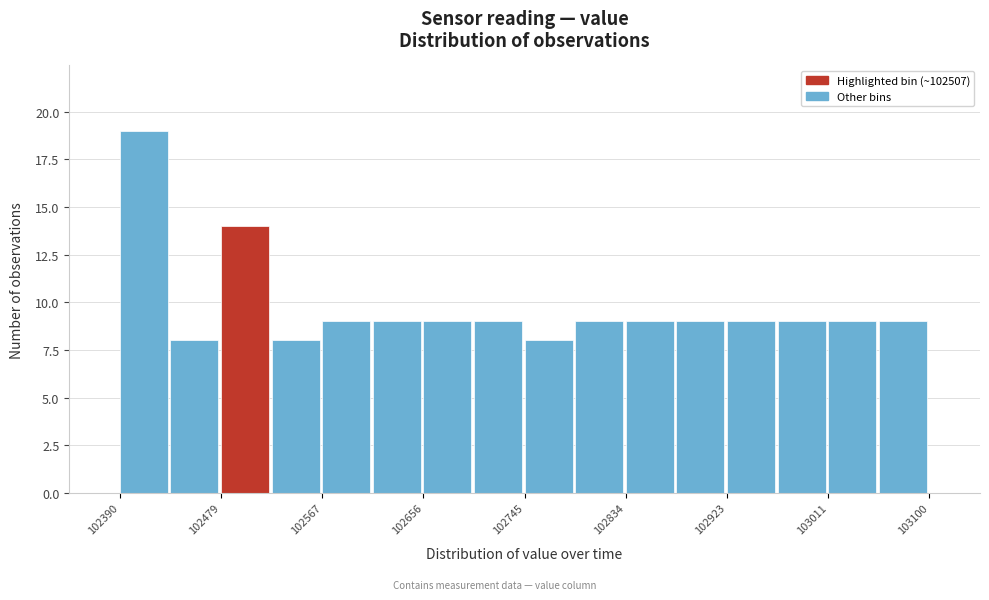

Over which range of the x-axis is the bar tallest?

102390 to 102430